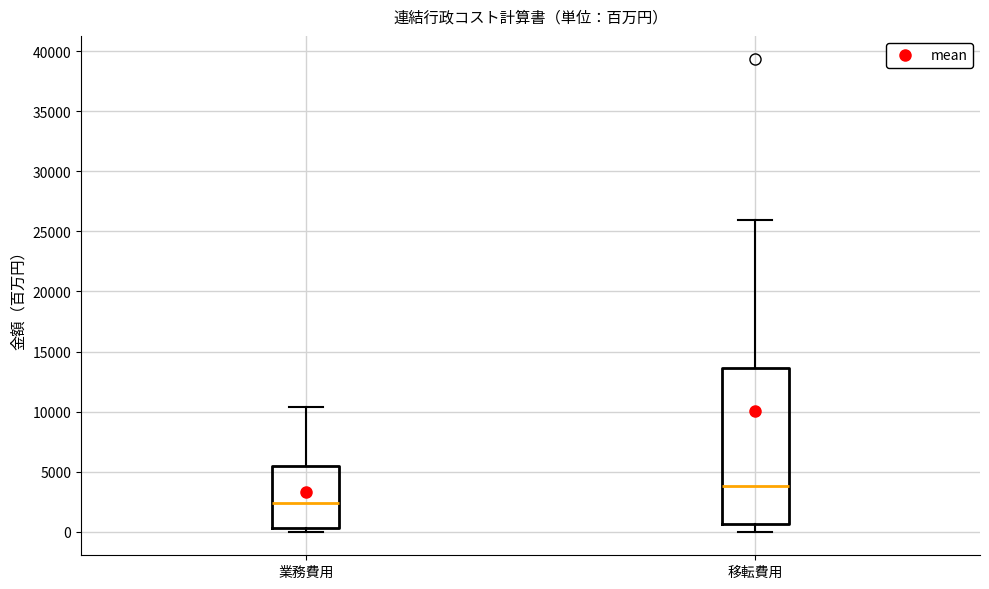

Where does the median line of the box for 業務費用 sit on the y-axis? The values are not printed on the chart, so give them approximately, as read against the axis.

2500